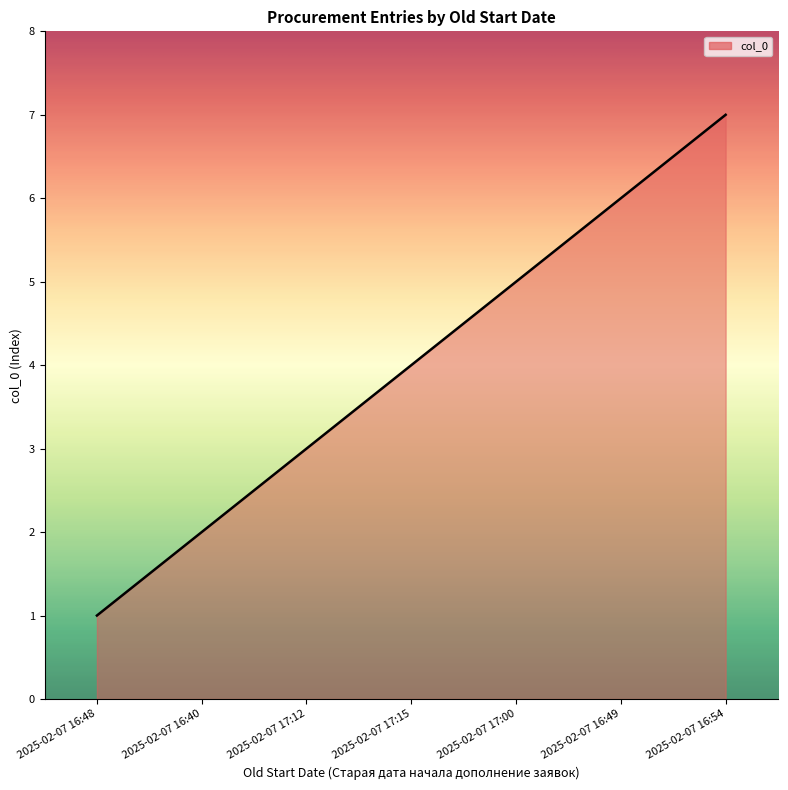

Does the chart have visible grid lines?

No